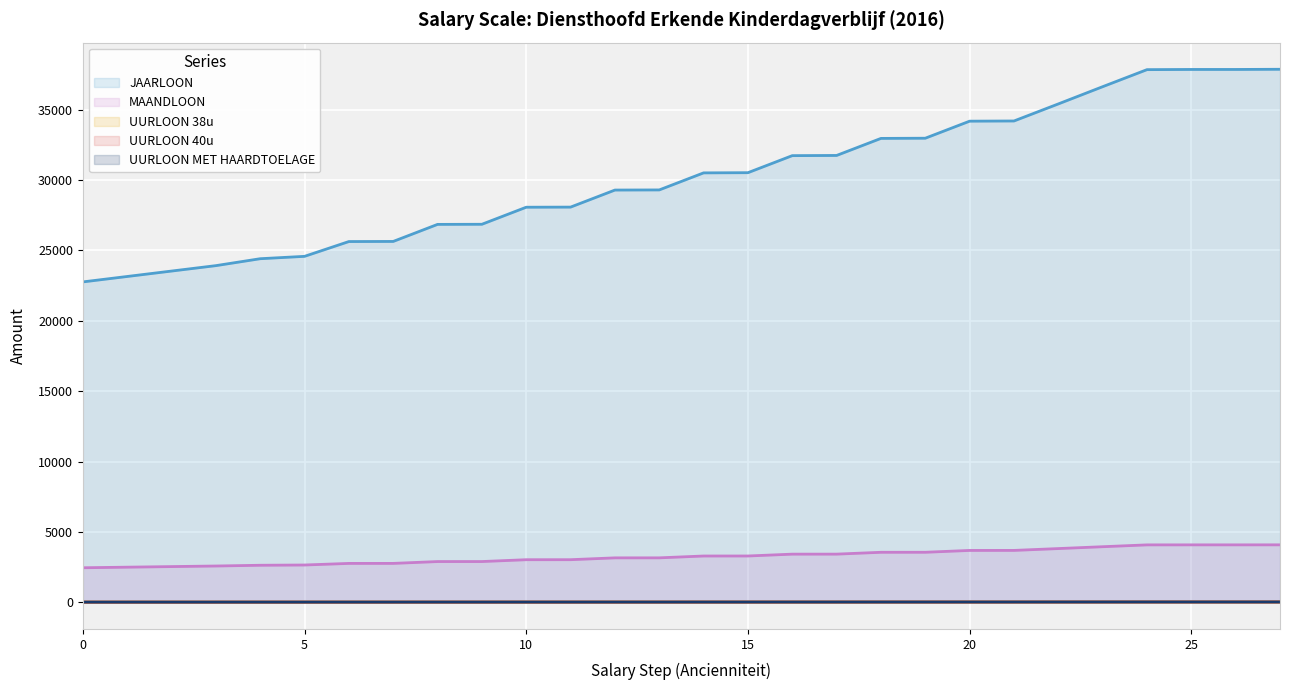

What value does the UURLOON MET HAARDTOELAGE series have at 24?

24.8